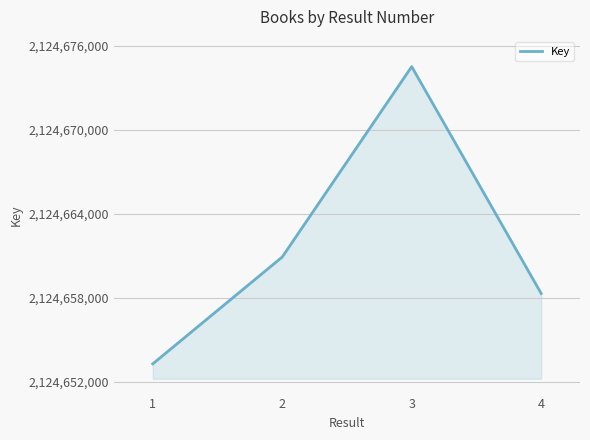

How many interior local peaks (higher than both neighbors) does the data have?

1